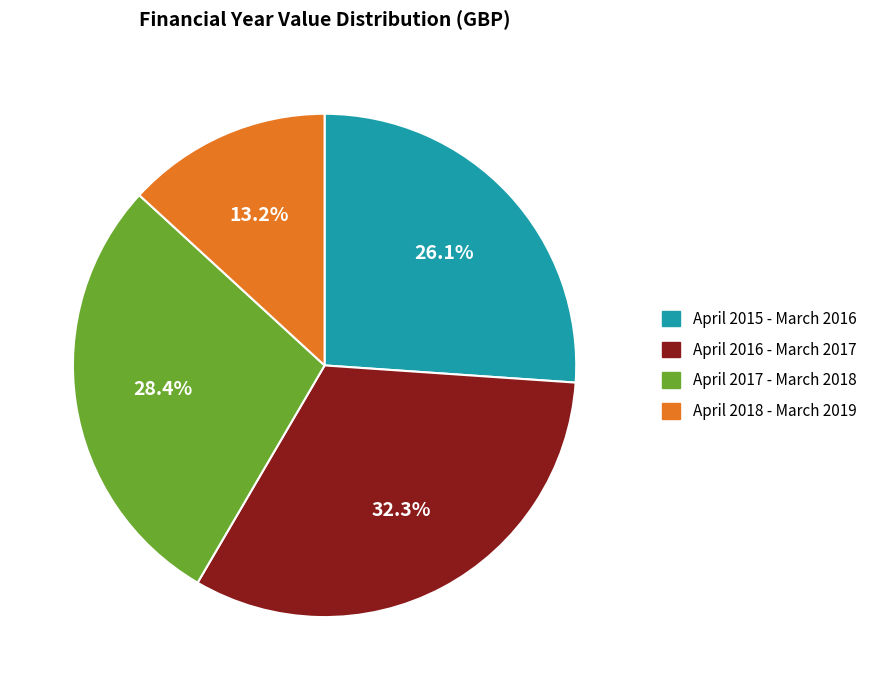

Which has a higher value, April 2017 - March 2018 or April 2015 - March 2016?

April 2017 - March 2018